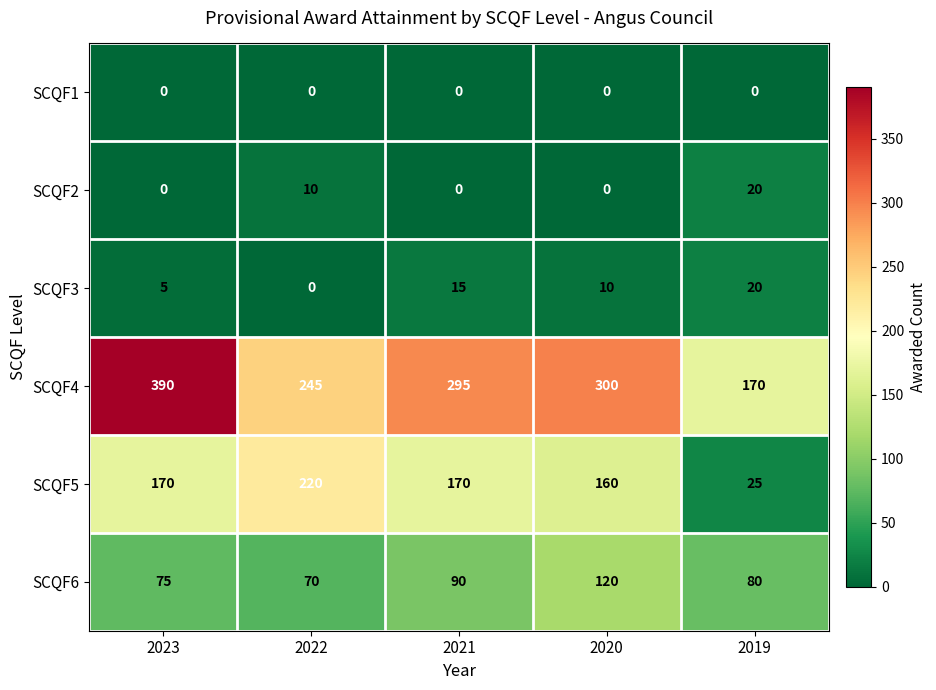

Reading left to right, what are all the values shown in this chart?

SCQF1: 2023=0	2022=0	2021=0	2020=0	2019=0
SCQF2: 2023=0	2022=10	2021=0	2020=0	2019=20
SCQF3: 2023=5	2022=0	2021=15	2020=10	2019=20
SCQF4: 2023=390	2022=245	2021=295	2020=300	2019=170
SCQF5: 2023=170	2022=220	2021=170	2020=160	2019=25
SCQF6: 2023=75	2022=70	2021=90	2020=120	2019=80